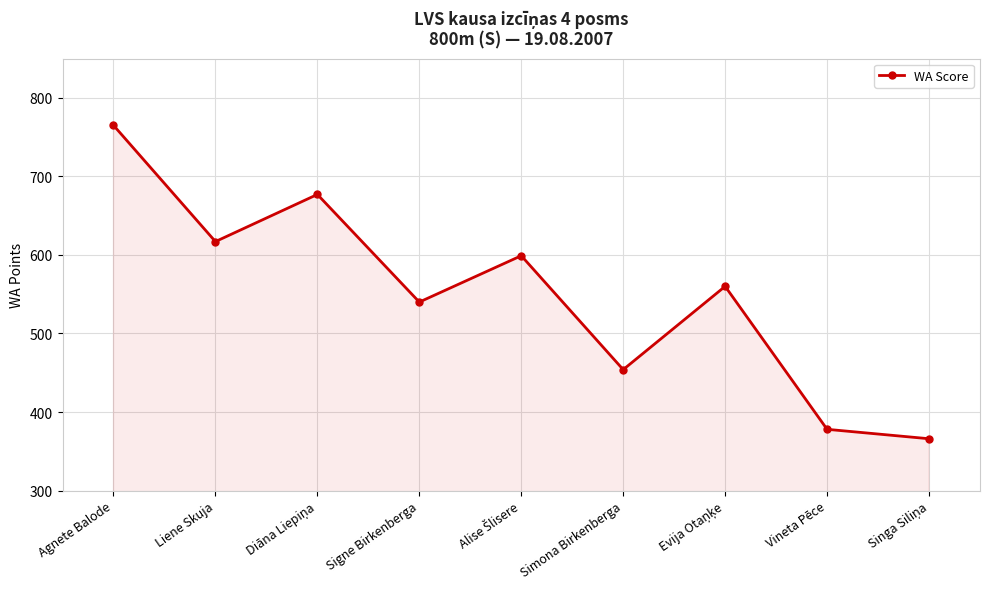

At which label does the data first exceed 560?

Agnete Balode